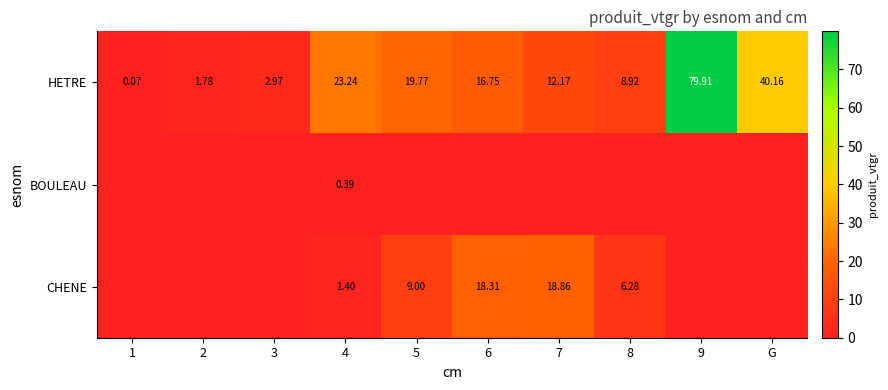

At how many categories does at least one series exceed 26?

2